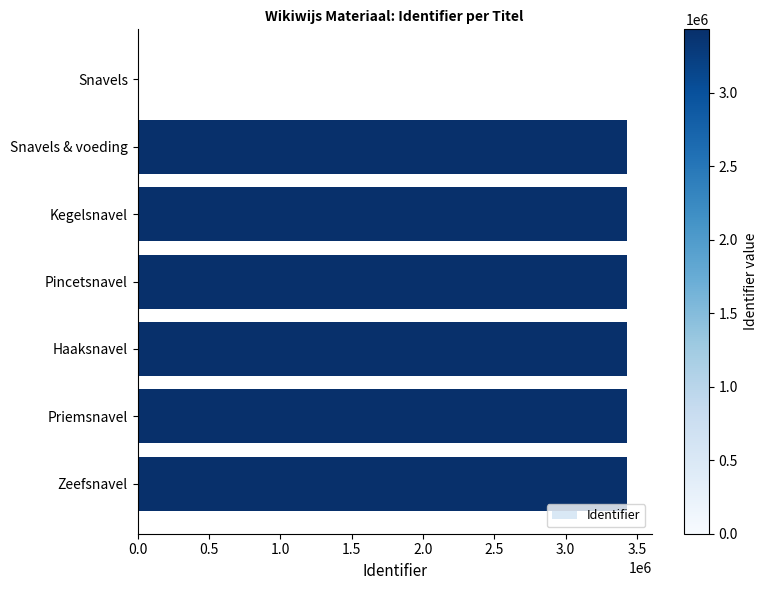

Count the number of categories in the chart.

7